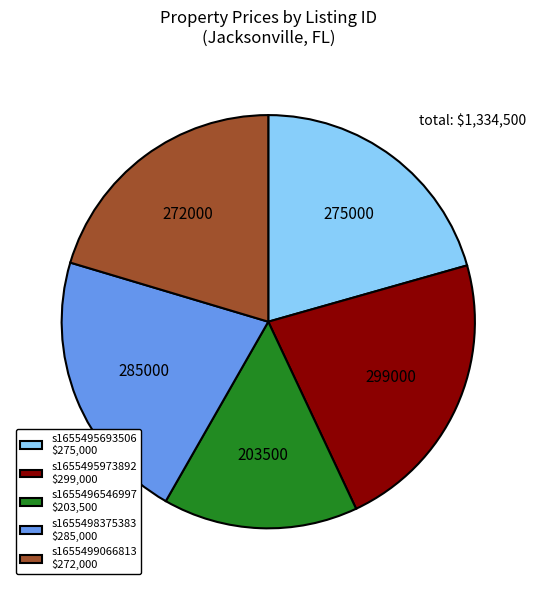

Which category has the smallest portion of the pie?

s1655496546997